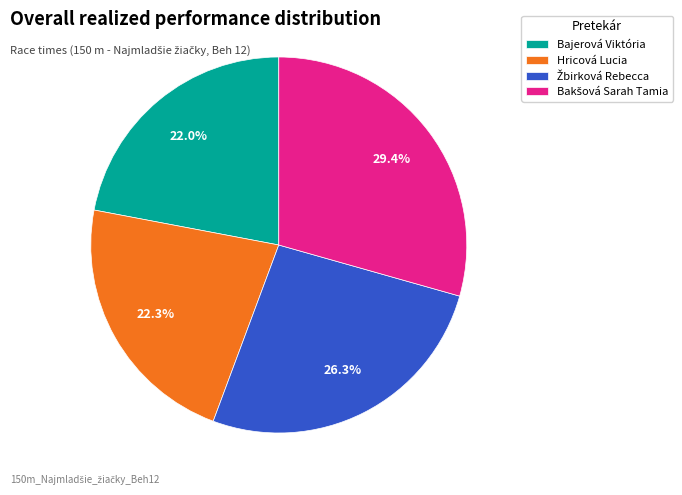

Does any single category account for the majority?

No